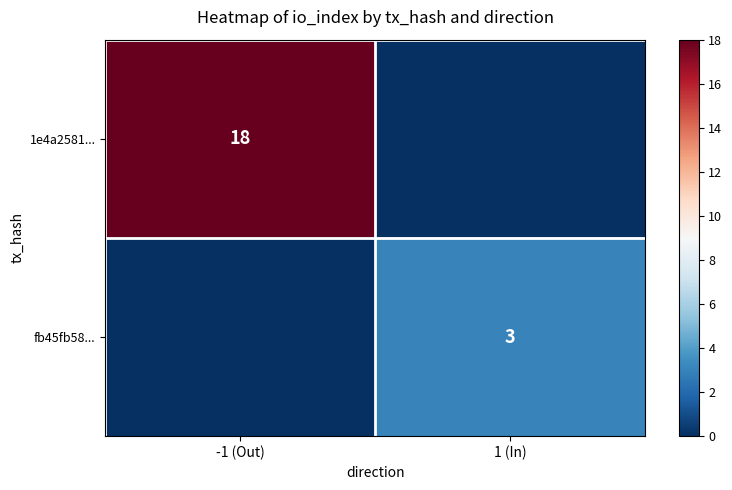

The fb45fb58... series shows 0 at -1 (Out). True or false?

True